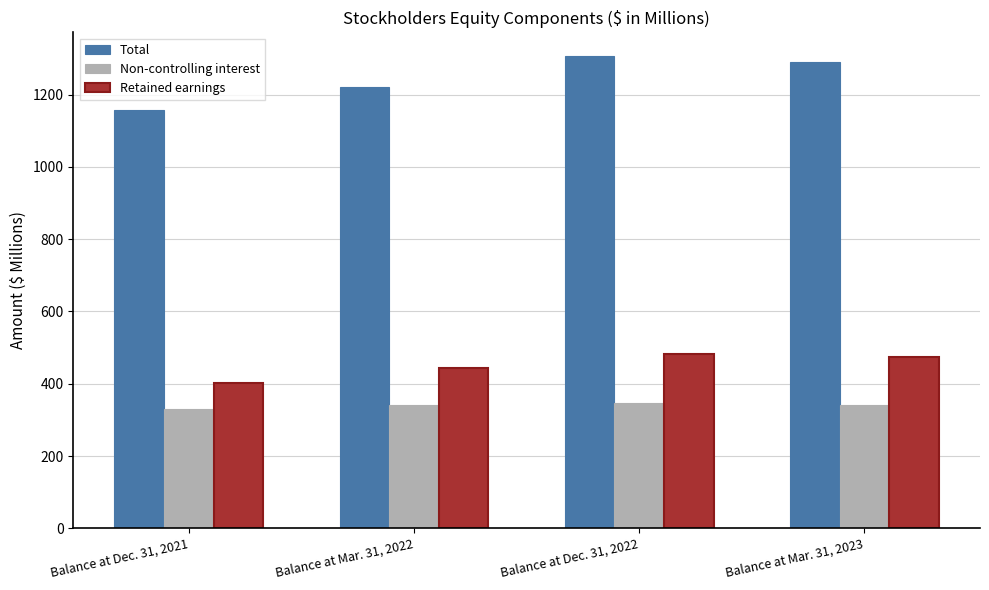

The value of Retained earnings at Balance at Mar. 31, 2023 is 475.1. True or false?

True